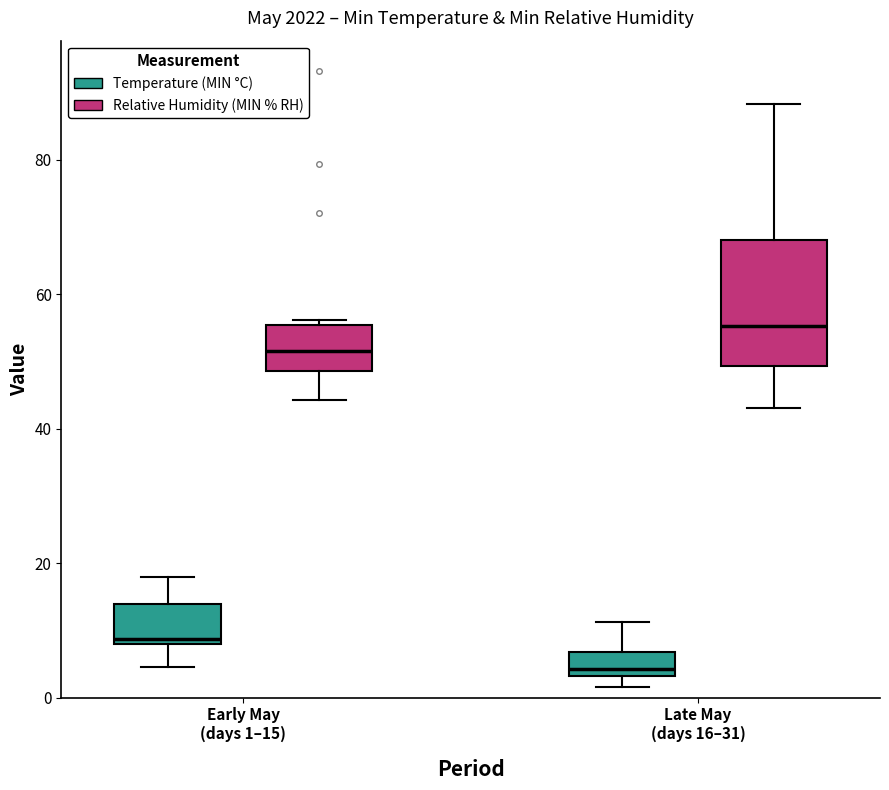

Reading left to right, read every box against the y-axis: the position of its median line, the range the box covers, and the ends of its whiskers. The values are not printed on the chart, so give them approximately, as read against the axis.

Early May (days 1–15) (Temperature (MIN °C)): median 8 (just above the box's lower edge), box 8 to 14, whiskers 4 to 18
Early May (days 1–15) (Relative Humidity (MIN % RH)): median 52, box 48 to 56, whiskers 44 to 56 (just above the box's upper edge)
Late May (days 16–31) (Temperature (MIN °C)): median 4 (just above the box's lower edge), box 4 to 6, whiskers 2 to 12
Late May (days 16–31) (Relative Humidity (MIN % RH)): median 56, box 50 to 68, whiskers 44 to 88